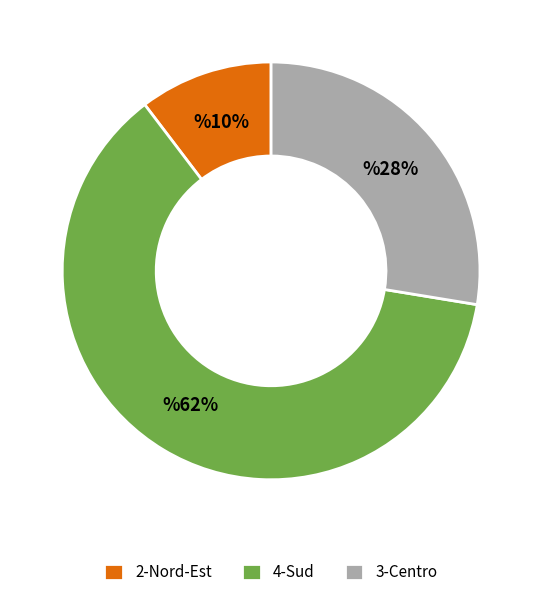

What is the ratio of the value at 2-Nord-Est to the value at 3-Centro?

0.4